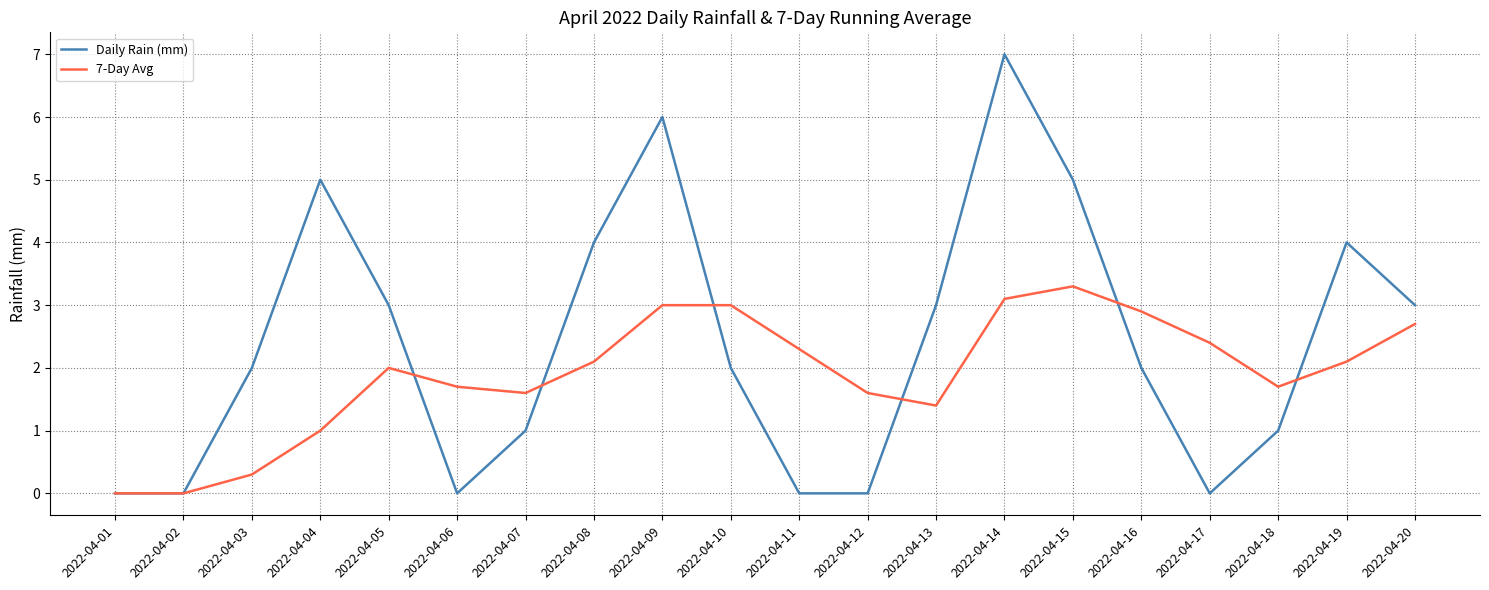

In Daily Rain (mm), how many points are higher than both neighbors (excluding endpoints)?

4